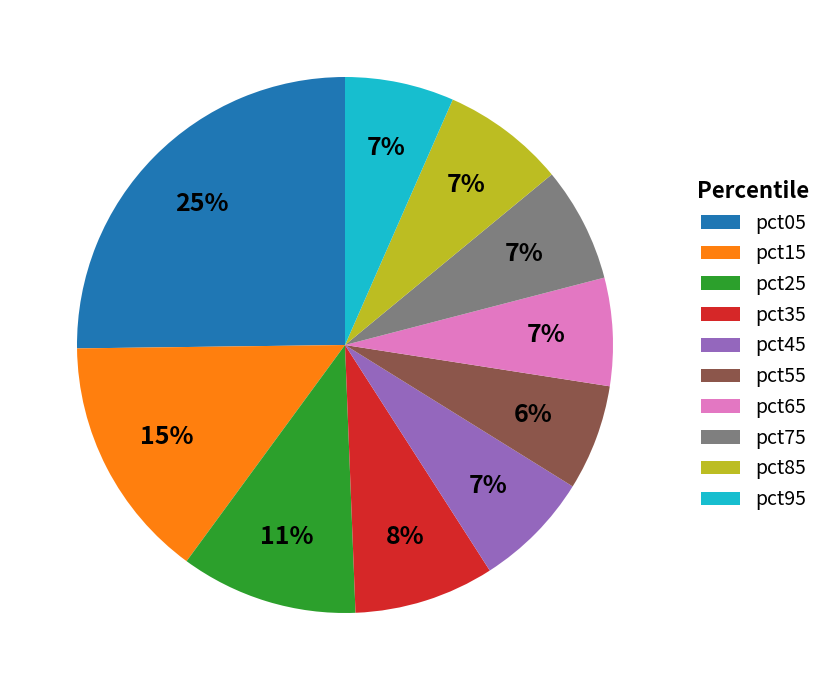

Combined, do pct15 and pct45 account for over 50%?

No